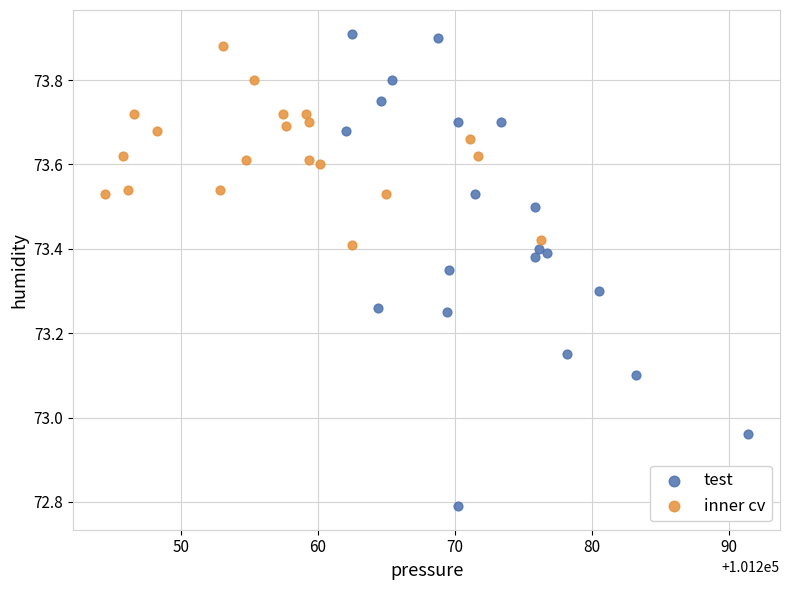

Which series reaches the minimum Y coordinate?

test